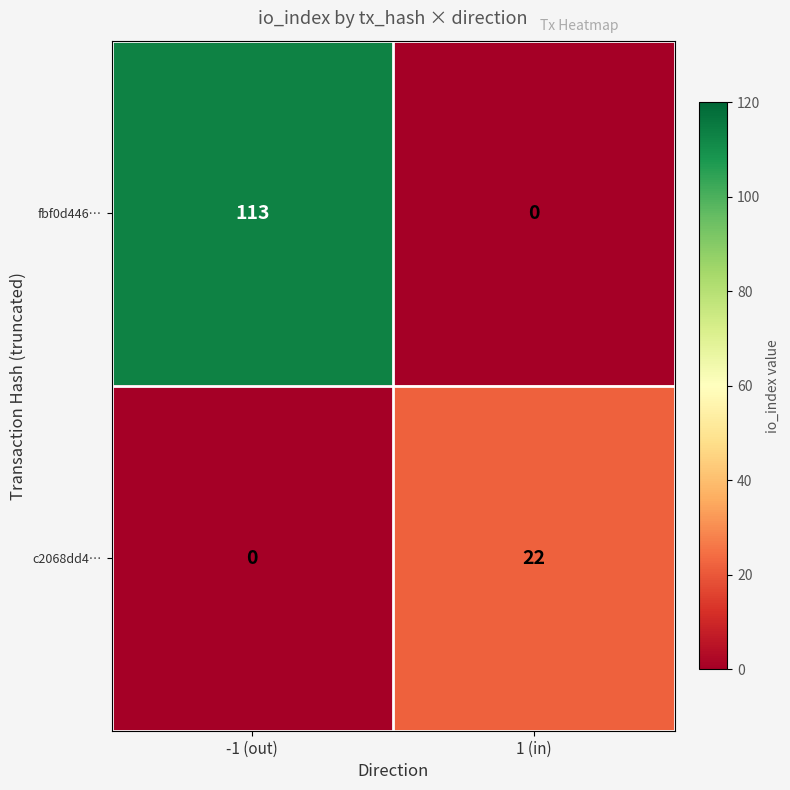

Which series has the widest spread of values?

fbf0d446…